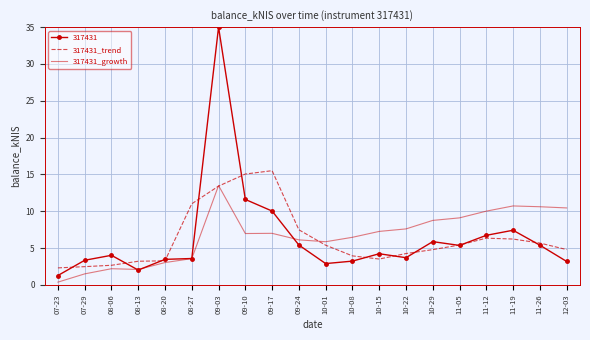

What is the total value across all series at 10-08?

13.7